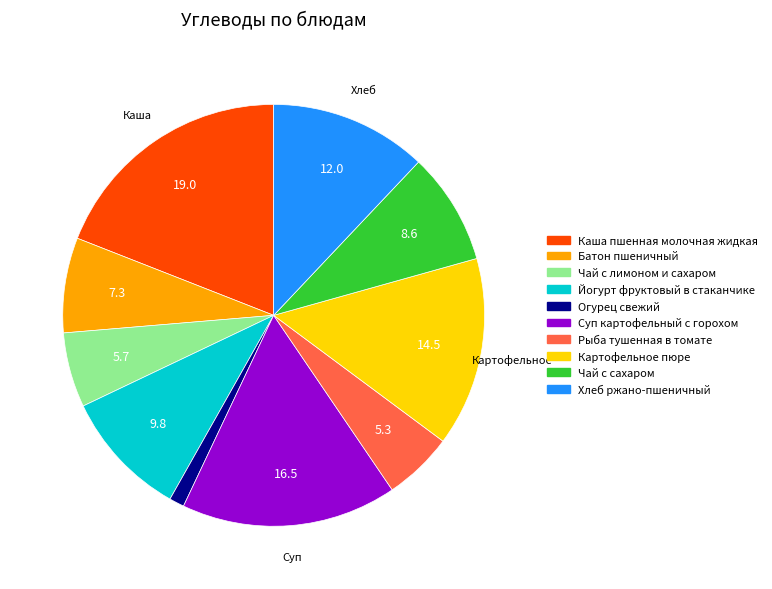

Is there a majority slice in this chart?

No